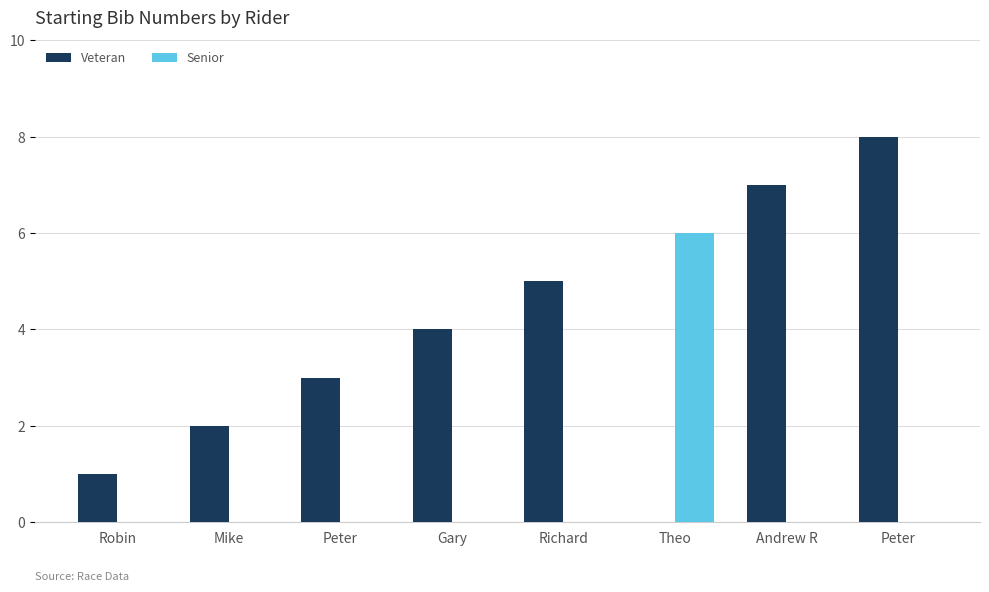

What are all the series names shown in the legend?

Veteran, Senior